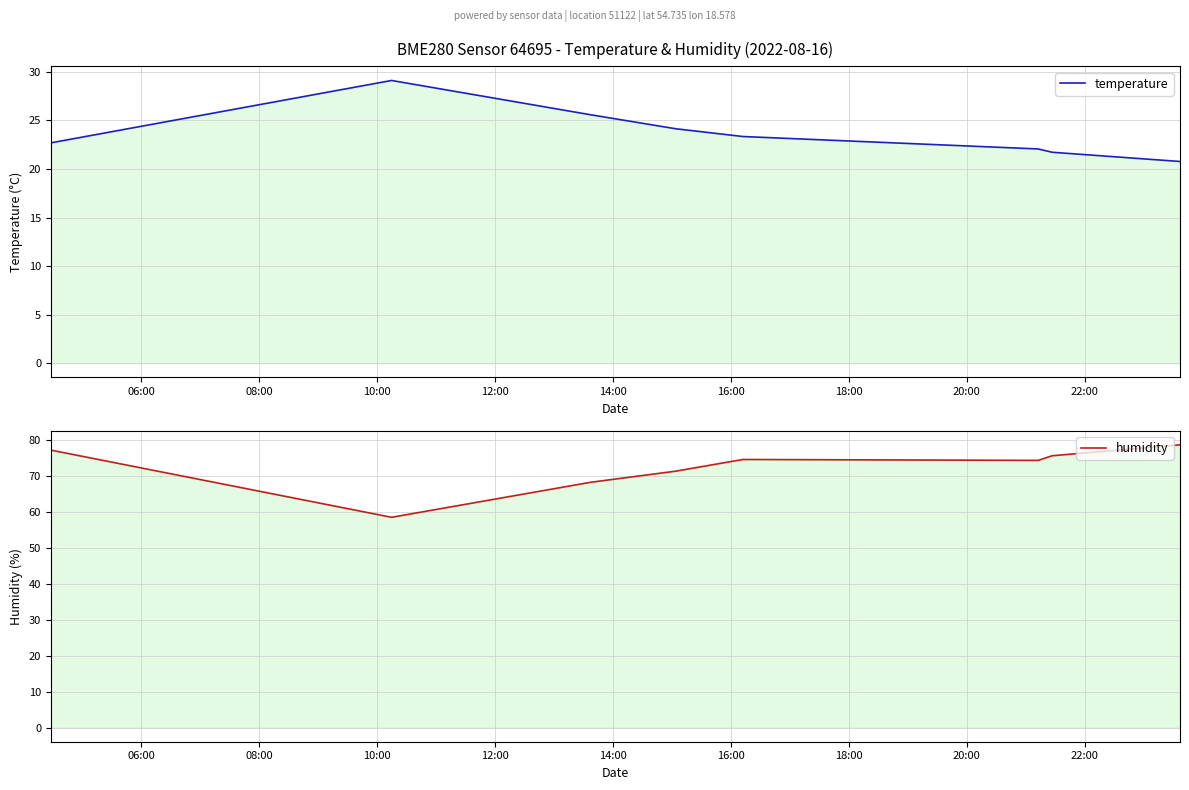

How many data points in temperature are less than 23?

4